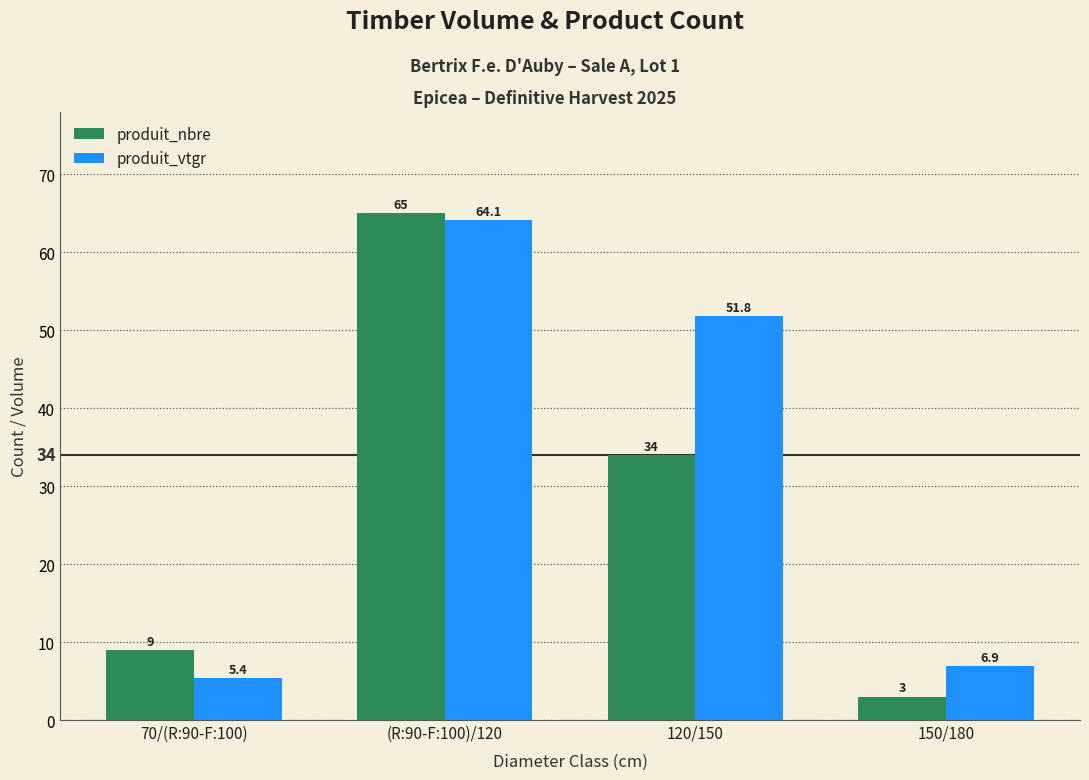

Where is produit_nbre nearest to the value 34?

120/150